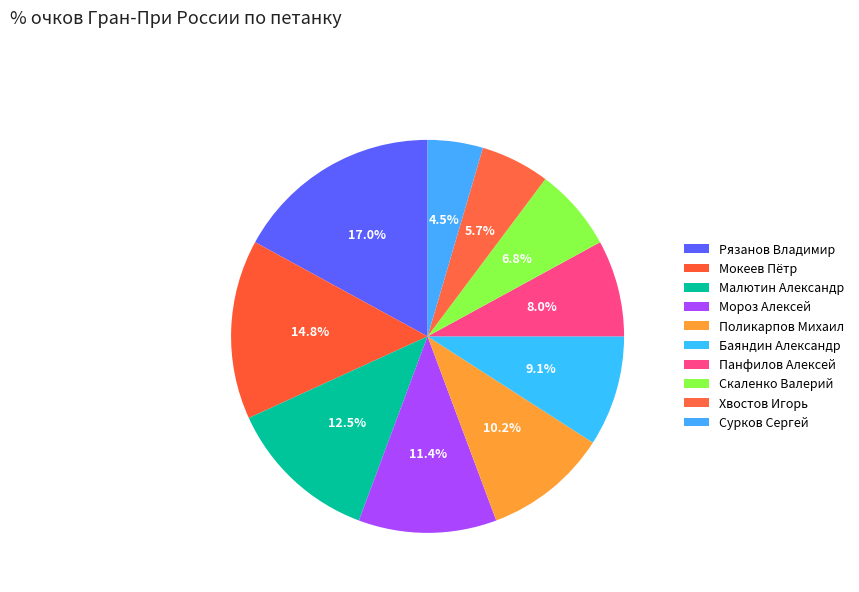

Does Хвостов Игорь account for over 50% of the chart?

No